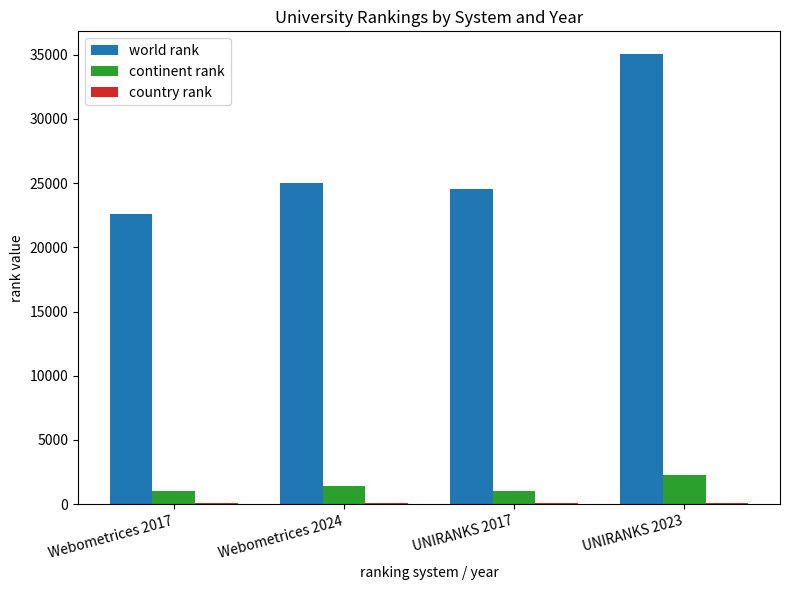

What is the sum of all continent rank values?

5765